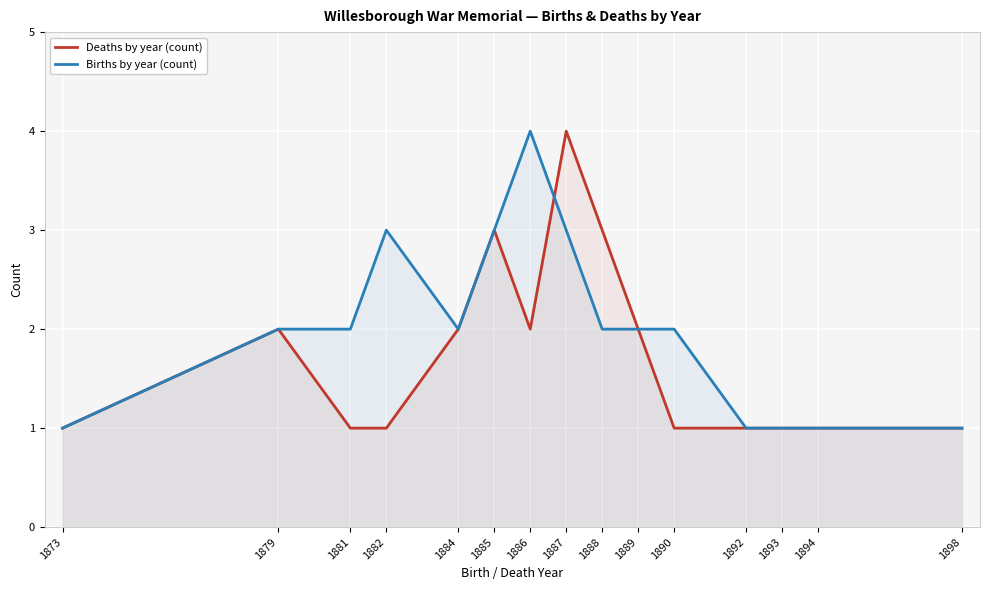

The Births by year (count) series shows 1 at 1893. True or false?

True